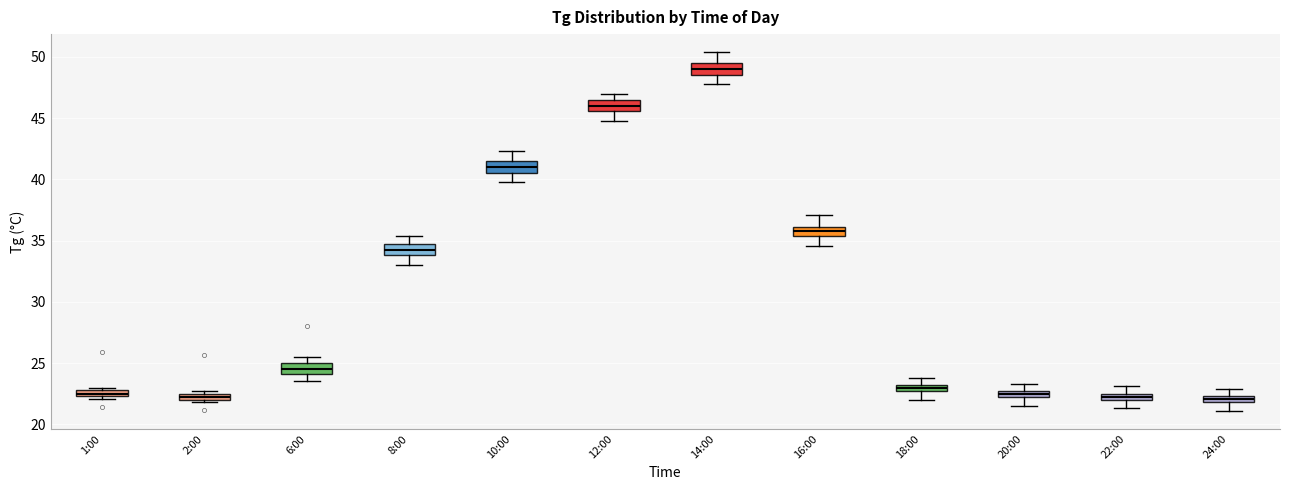

Where is the lower edge of the box for 24:00 on the y-axis? The values are not printed on the chart, so give them approximately, as read against the axis.

22.0